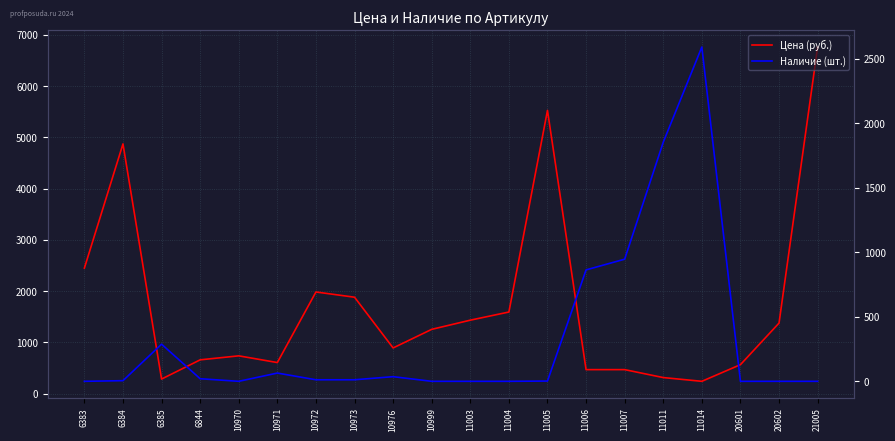

Reading left to right, transcribe all the data shown in this chart.

Цена (руб.): 2449	4872	284	659	737	606	1983	1881	891	1254	1433	1592	5526	468	468	313	240	565	1376	6762
Наличие (шт.): 0	5	288	20	0	64	12	12	36	0	0	0	2	864	947	1854	2592	0	0	0